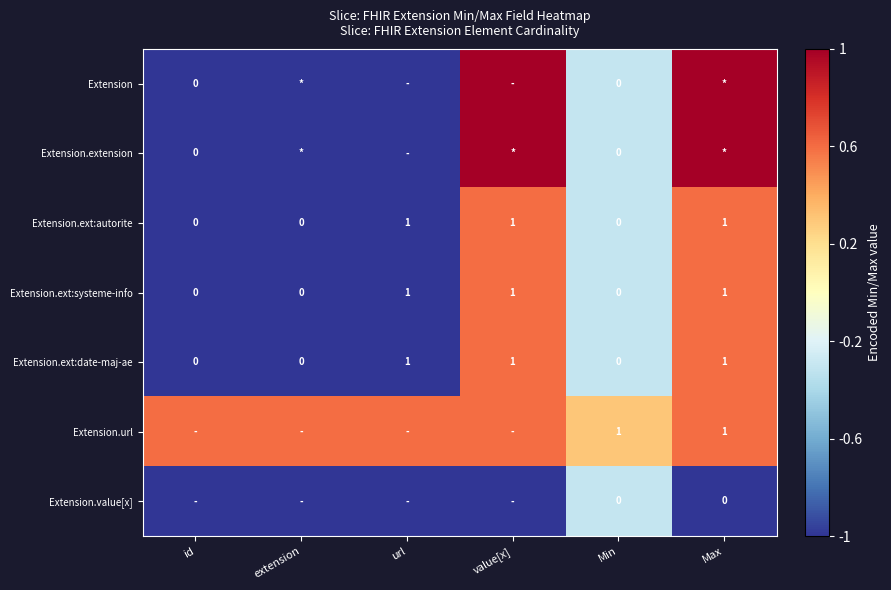

What is the average value of the Extension.ext:date-maj-ae series?

0.5